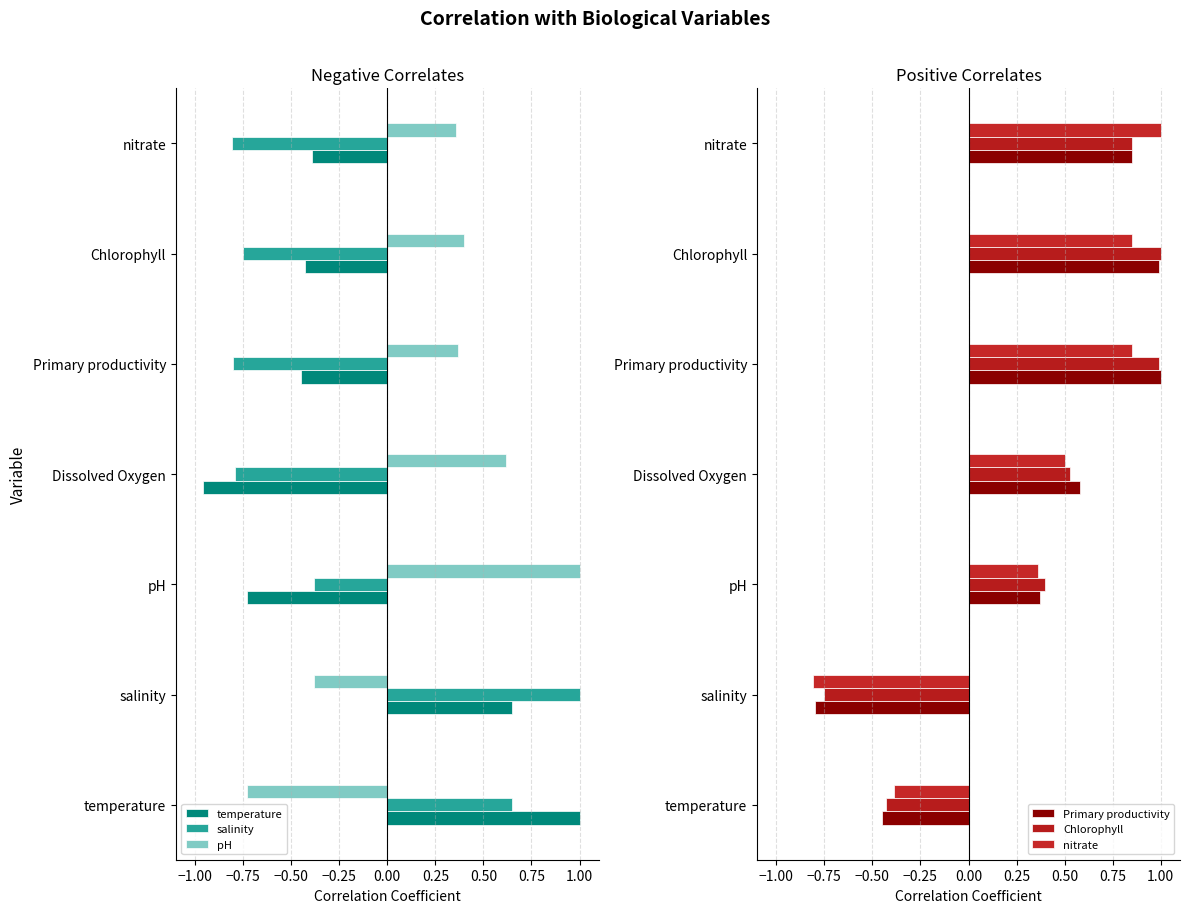

How many distinct data groups are displayed?

6